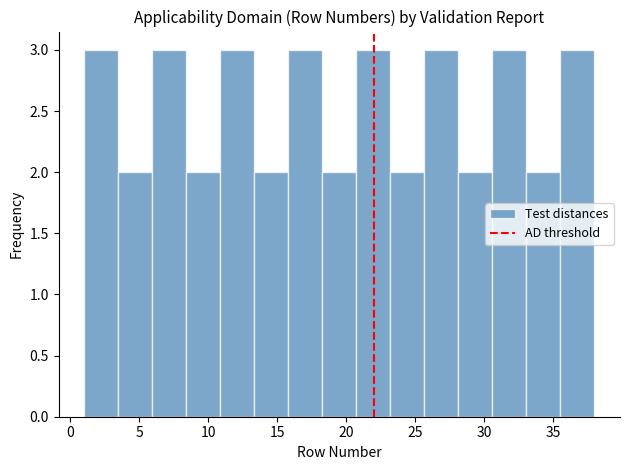

Reading left to right, transcribe this chart: for each bar, give the range it covers on the x-axis and its height. Neither the bar edges nor the heights are printed on the chart, so give them approximately, as read against the axes.

1.0 to 3.5: 3
3.5 to 6.0: 2
6.0 to 8.5: 3
8.5 to 11.0: 2
11.0 to 13.5: 3
13.5 to 16.0: 2
16.0 to 18.5: 3
18.5 to 20.5: 2
20.5 to 23.0: 3
23.0 to 25.5: 2
25.5 to 28.0: 3
28.0 to 30.5: 2
30.5 to 33.0: 3
33.0 to 35.5: 2
35.5 to 38.0: 3